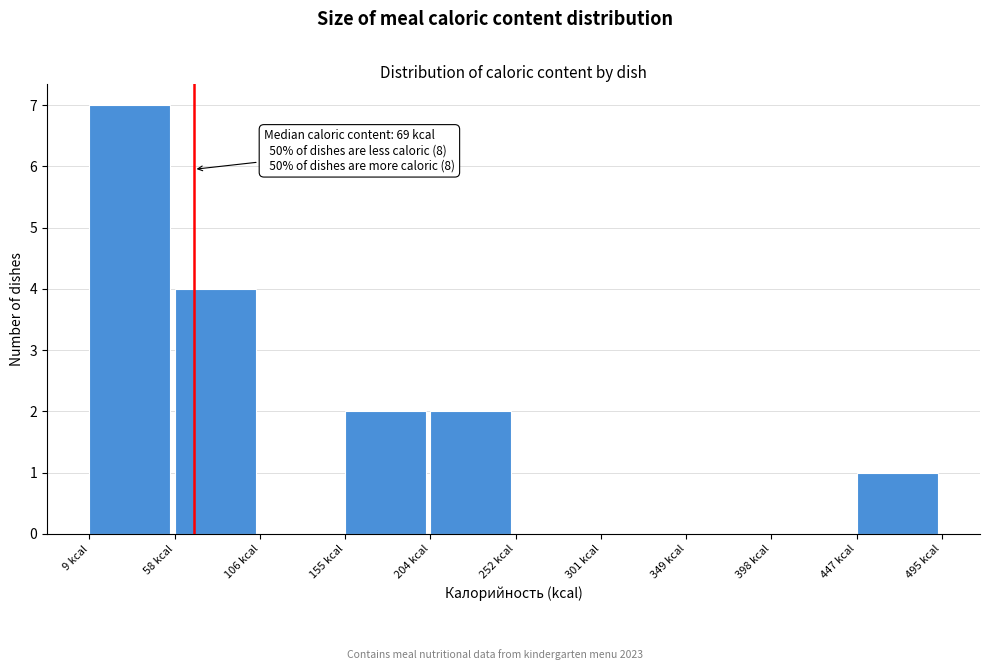

Over which range of the x-axis is the bar tallest?

10 to 60